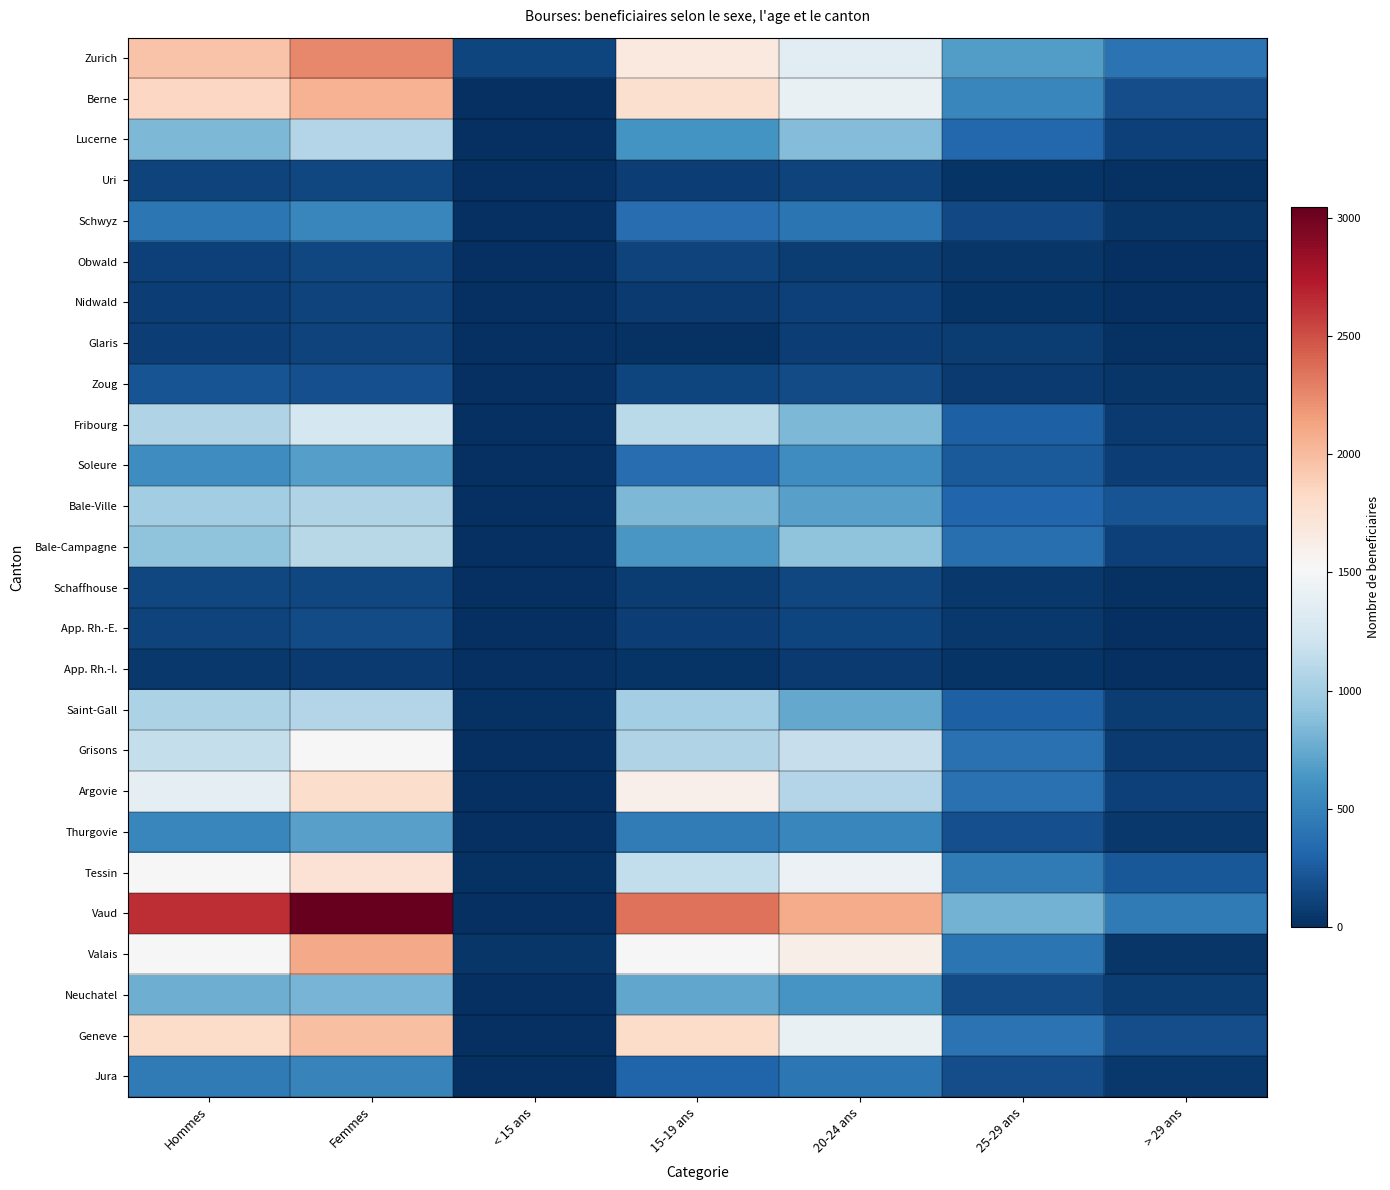

Rank the series by their maximum value, from highest to lowest.

Vaud, Zurich, Valais, Berne, Geneve, Argovie, Tessin, Grisons, Fribourg, Bale-Campagne, Lucerne, Saint-Gall, Bale-Ville, Neuchatel, Thurgovie, Soleure, Schwyz, Jura, Zoug, App. Rh.-E., Schaffhouse, Uri, Obwald, Glaris, Nidwald, App. Rh.-I.